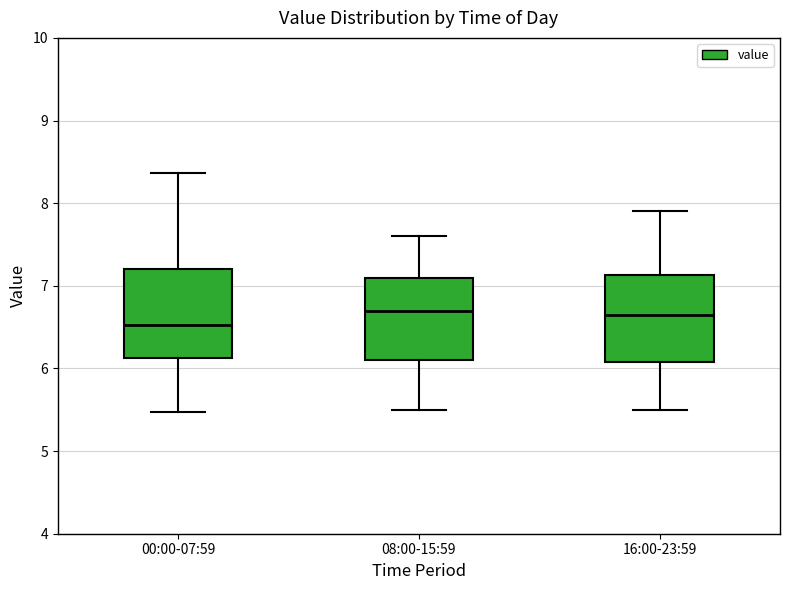

Reading left to right, read every box against the y-axis: the position of its median line, the range the box covers, and the ends of its whiskers. The values are not printed on the chart, so give them approximately, as read against the axis.

00:00-07:59: median 6.5, box 6.1 to 7.2, whiskers 5.5 to 8.4
08:00-15:59: median 6.7, box 6.1 to 7.1, whiskers 5.5 to 7.6
16:00-23:59: median 6.7, box 6.1 to 7.1, whiskers 5.5 to 7.9